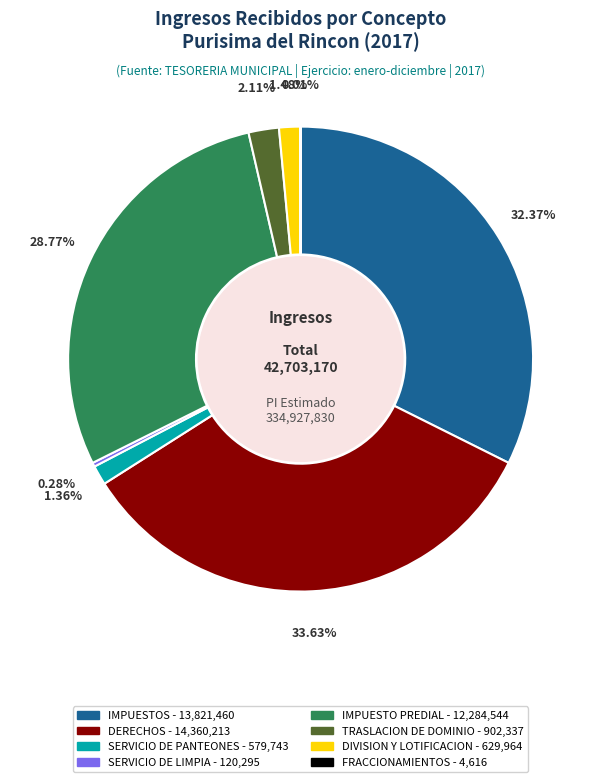

Does any single category account for the majority?

No